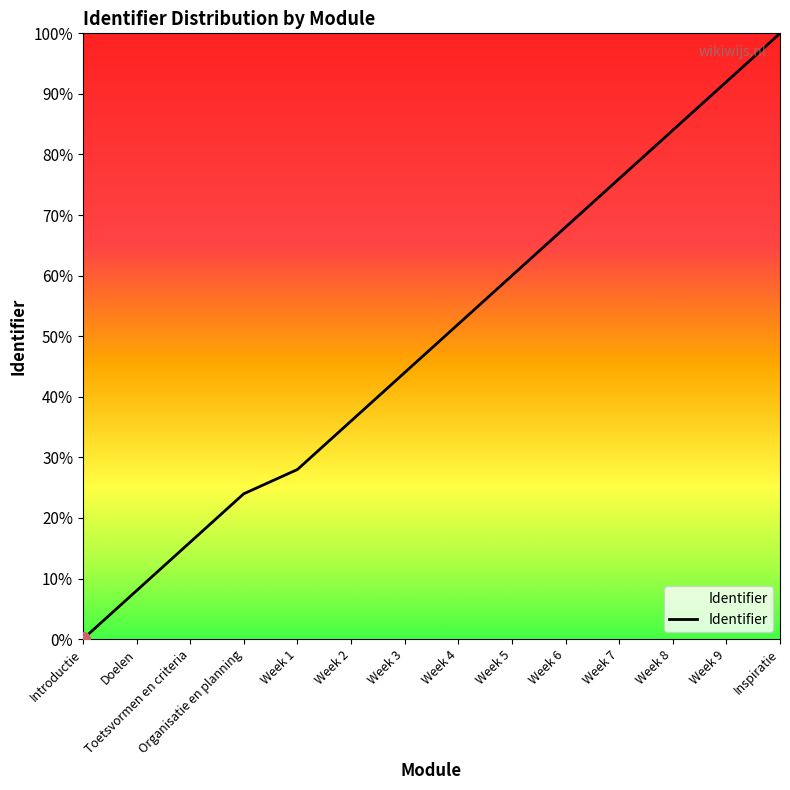

Reading left to right, extract all data points from this chart.

0.0	8.0	16.0	24.0	28.0	36.0	44.0	52.0	60.0	68.0	76.0	84.0	92.0	100.0